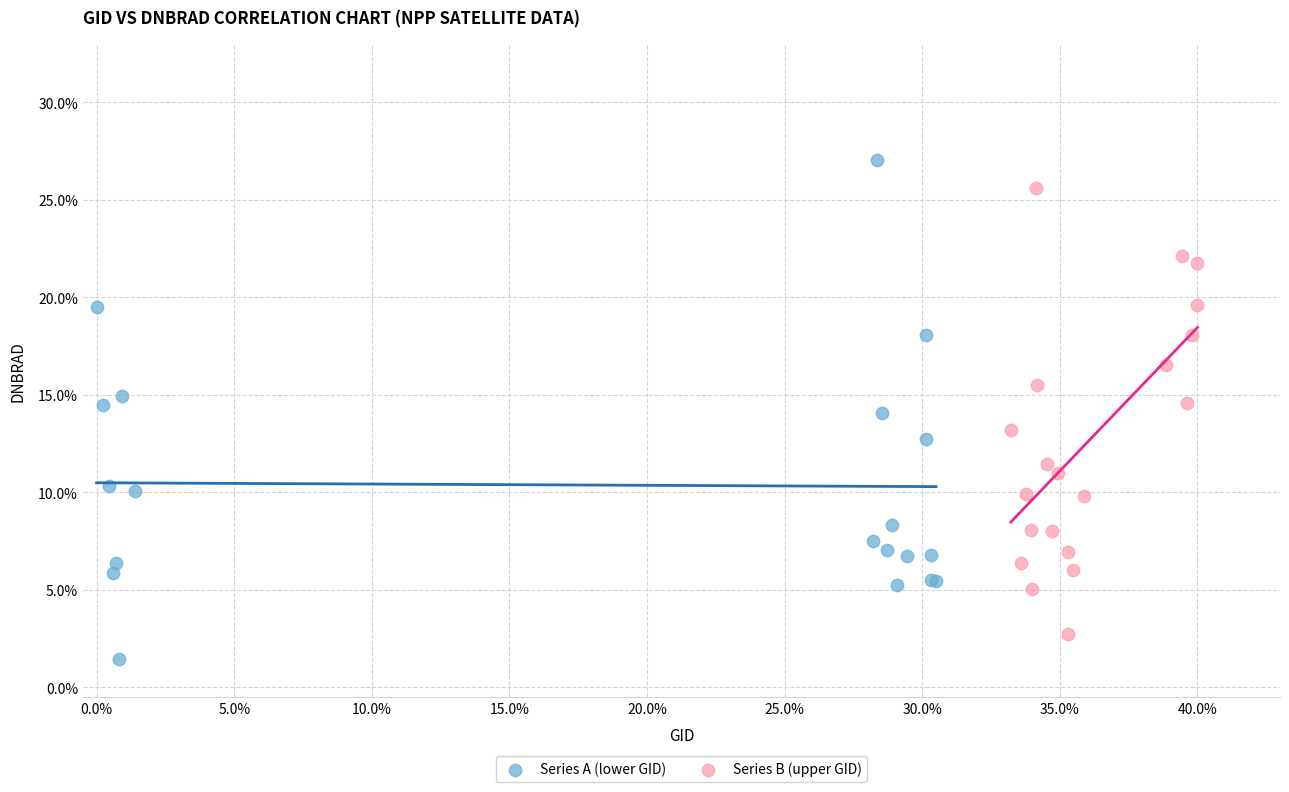

Which series has the widest spread of Y values?

Series A (lower GID)